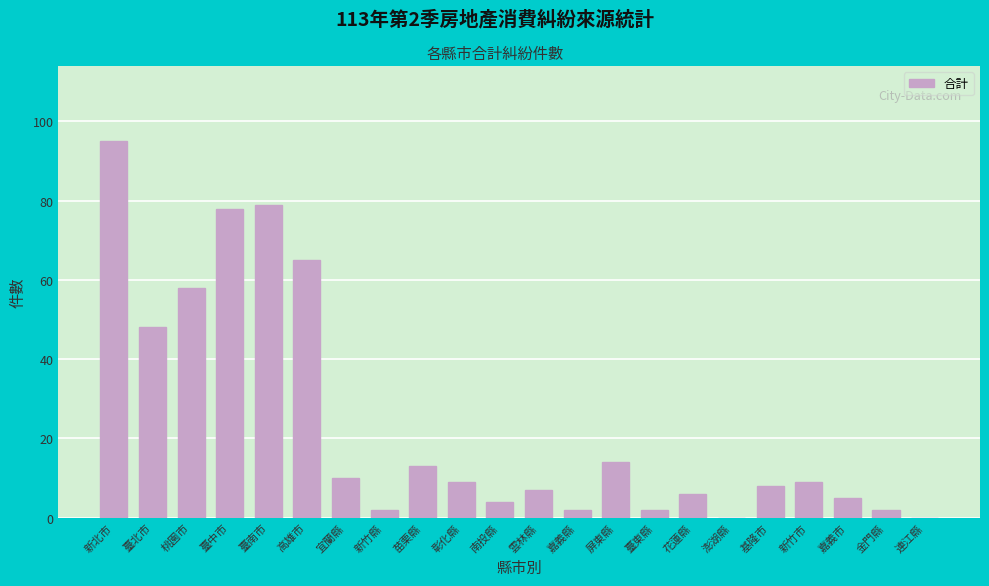

Reading right to left, list all the values displayed in this chart.

連江縣=0	金門縣=2	嘉義市=5	新竹市=9	基隆市=8	澎湖縣=0	花蓮縣=6	臺東縣=2	屏東縣=14	嘉義縣=2	雲林縣=7	南投縣=4	彰化縣=9	苗栗縣=13	新竹縣=2	宜蘭縣=10	高雄市=65	臺南市=79	臺中市=78	桃園市=58	臺北市=48	新北市=95